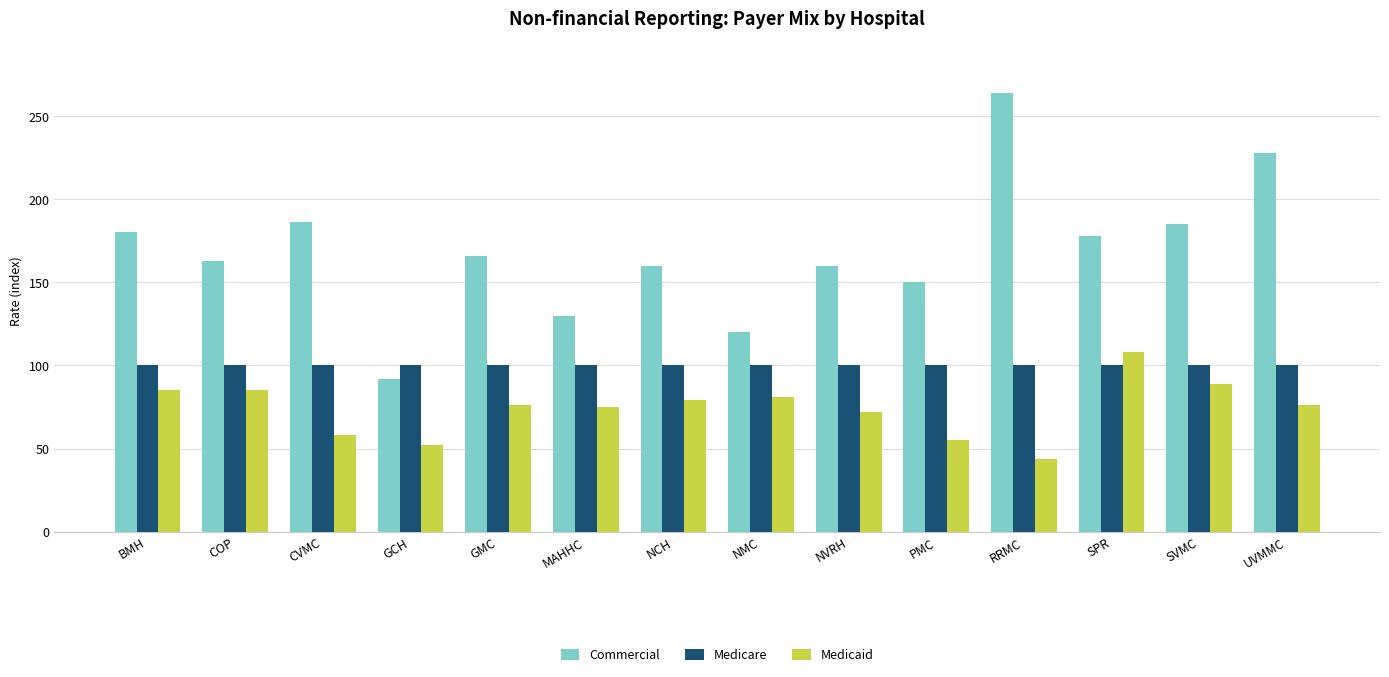

The value of Commercial at SPR is 62. True or false?

False